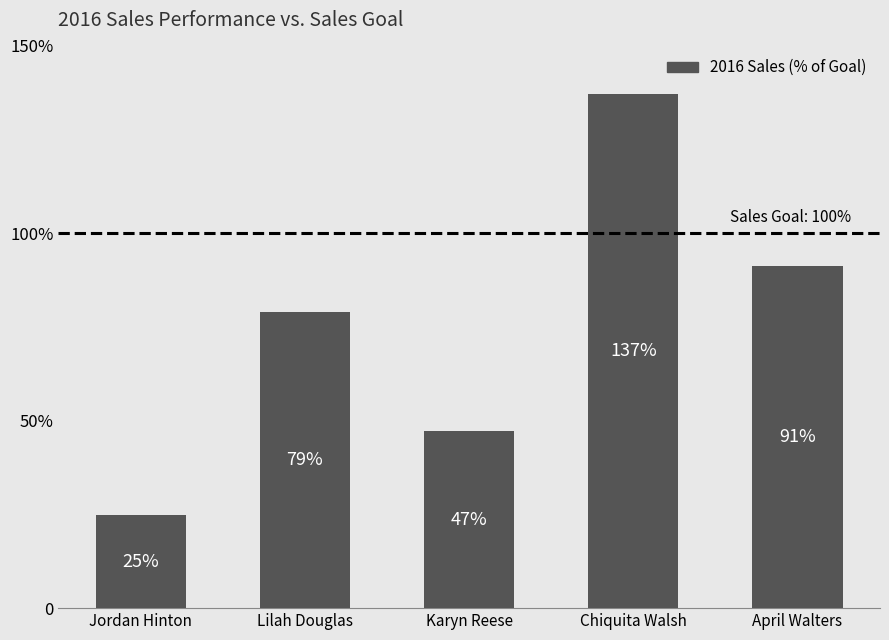

Rank the categories by value from highest to lowest.

Chiquita Walsh, April Walters, Lilah Douglas, Karyn Reese, Jordan Hinton